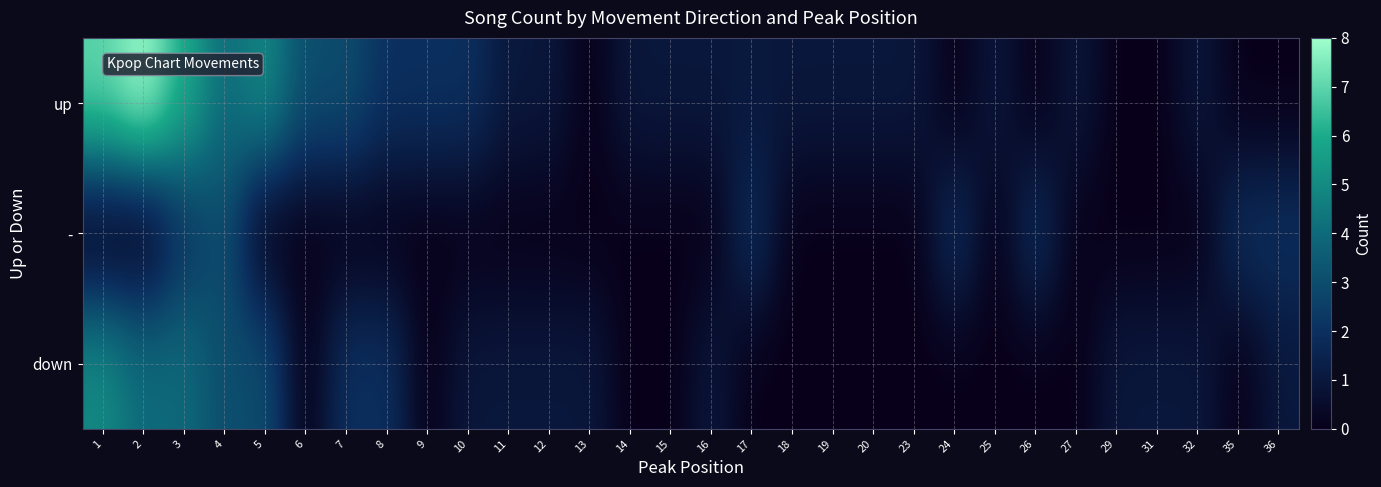

Which series has the largest range (max minus min)?

up